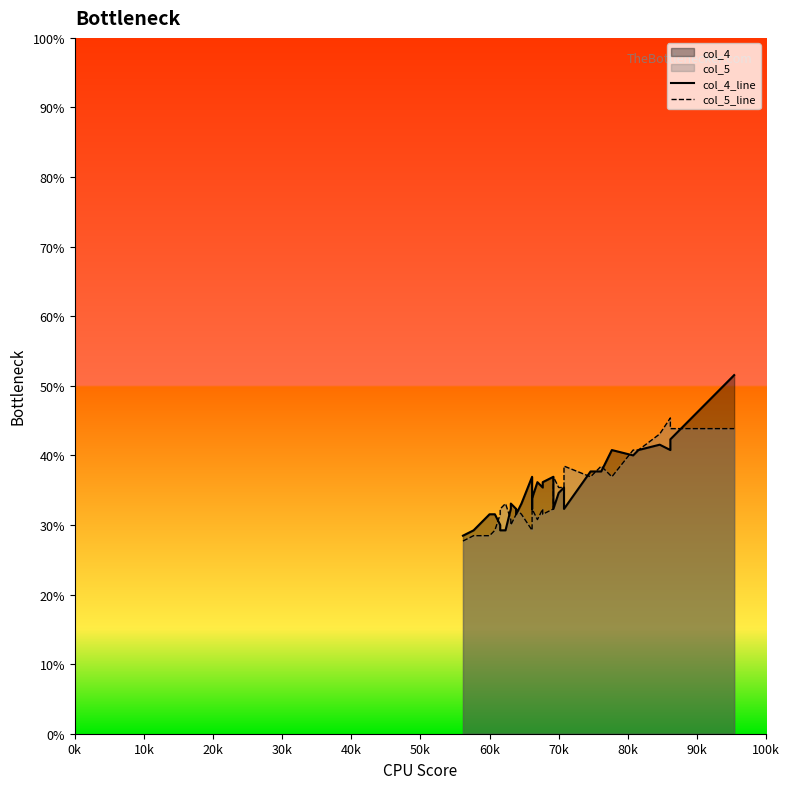

What is the label of the 27th point from the right?

70k